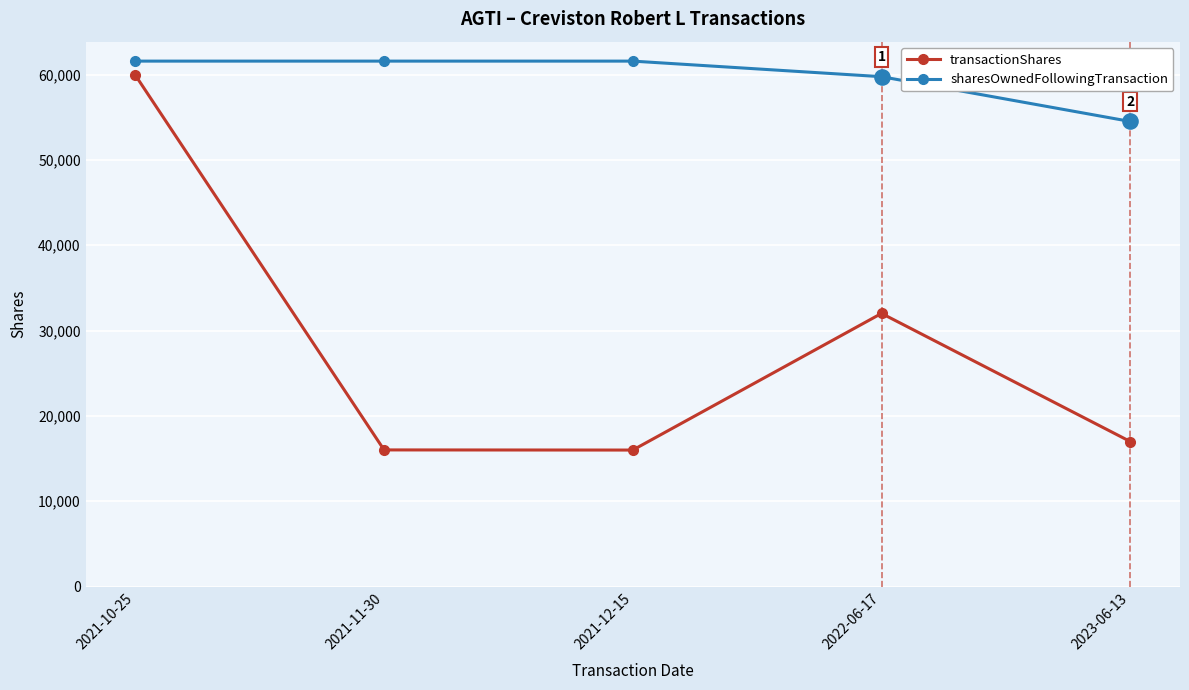

What are all the series names shown in the legend?

transactionShares, sharesOwnedFollowingTransaction